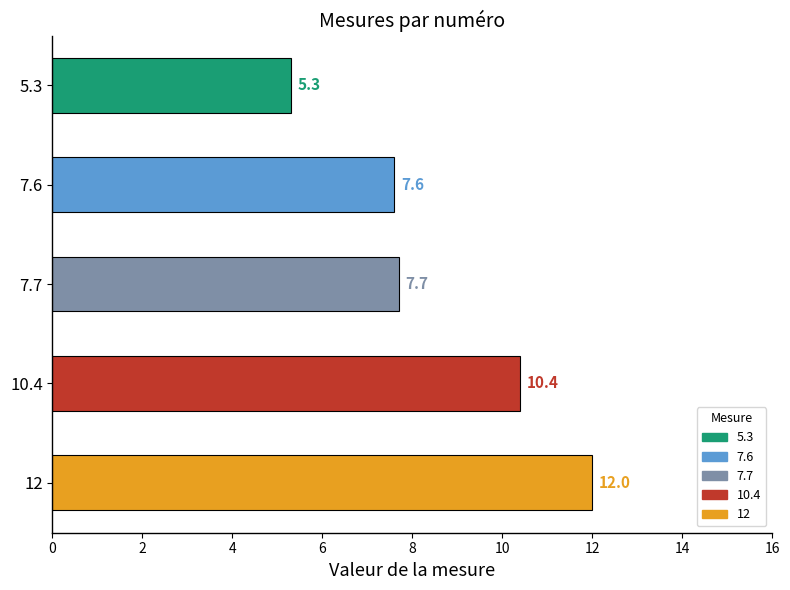

Count the number of data series in this chart.

1